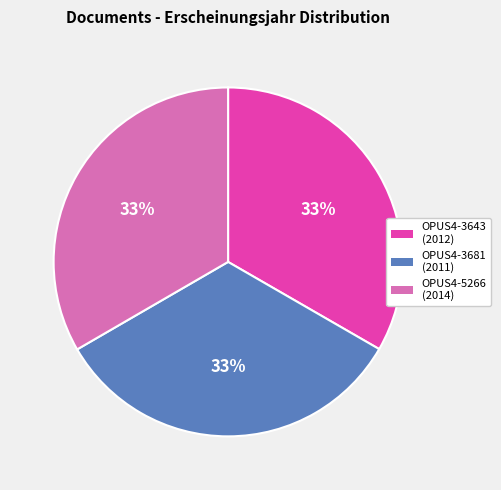

The OPUS4-3643 slice represents 33% of the pie. True or false?

True